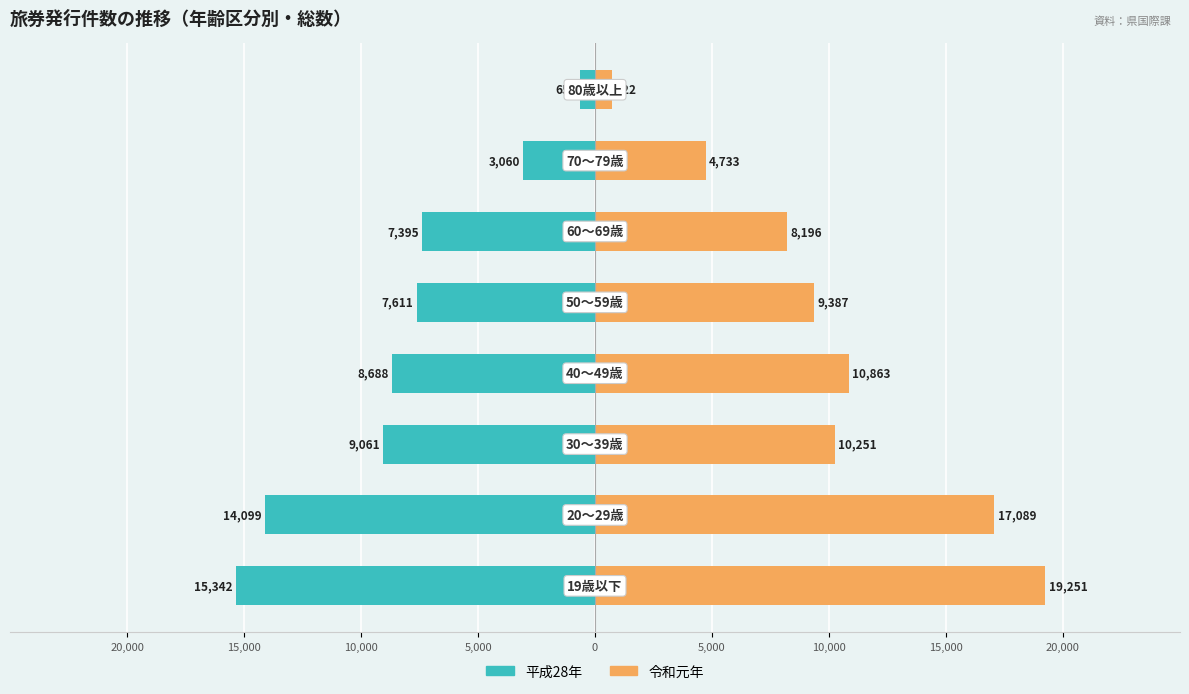

What are all the series names shown in the legend?

平成28年, 令和元年